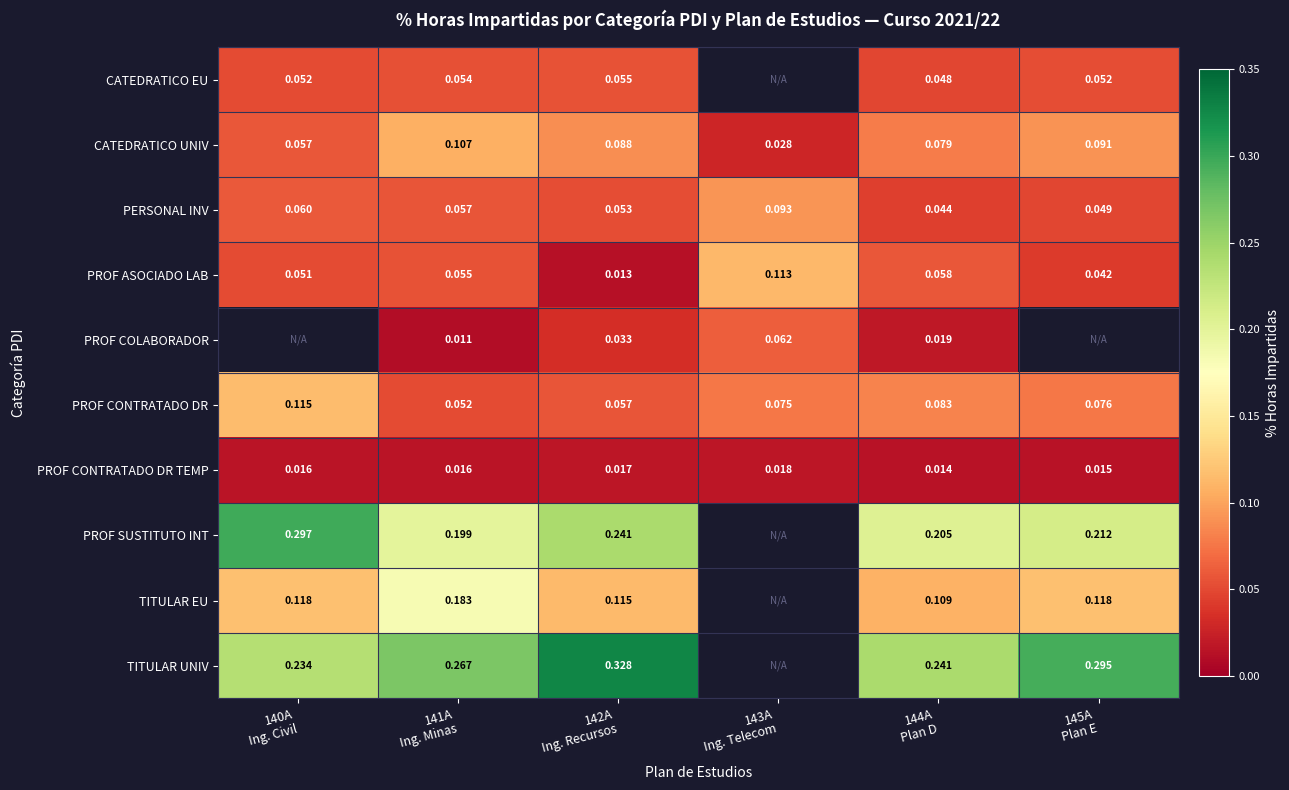

List the labels in order of PROF SUSTITUTO INT value, largest first.

140A Ing. Civil, 142A Ing. Recursos, 145A Plan E, 144A Plan D, 141A Ing. Minas, 143A Ing. Telecom